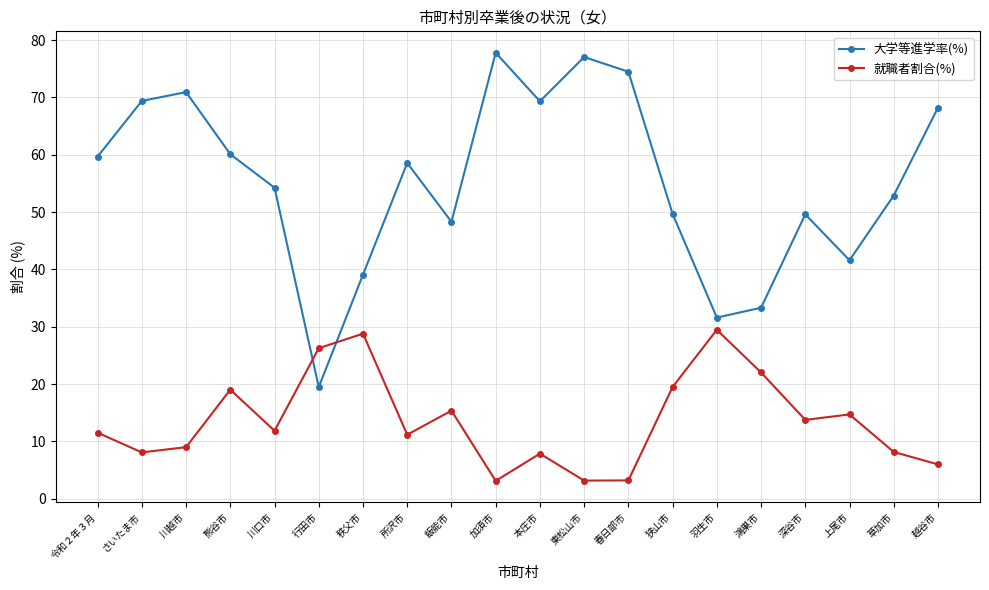

Is the value of 大学等進学率(%) at 行田市 greater than the value of 就職者割合(%) at 令和２年３月?

Yes